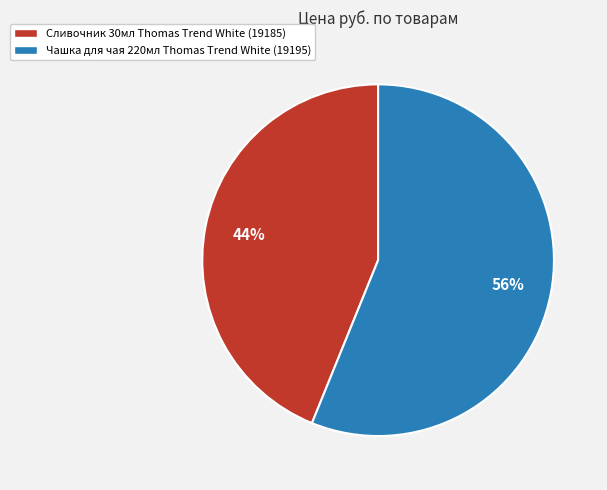

Is it true that Чашка для чая 220мл Thomas Trend White (19195) is 70% of the pie?

False